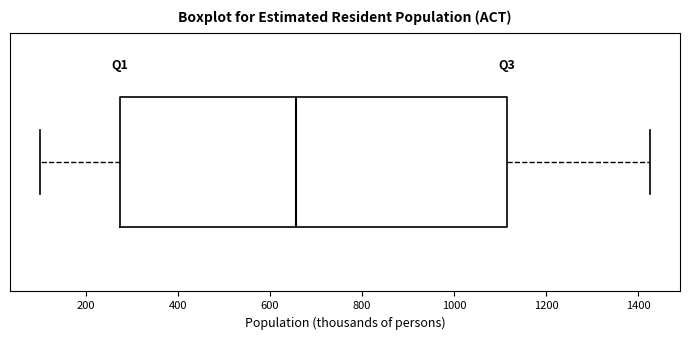

Read this box plot against the x-axis: the position of the median line, the range covered by the box, and the ends of both whiskers. The values are not printed on the chart, so give them approximately, as read against the axis.

median 660, box 280 to 1120, whiskers 100 to 1420